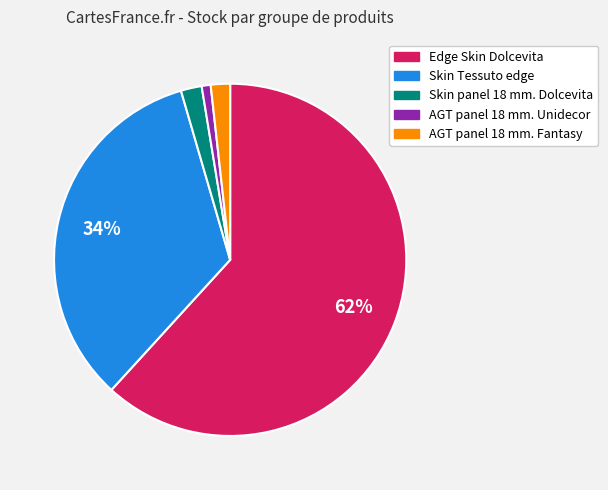

To the nearest percent, what is the average slice percentage?

20%